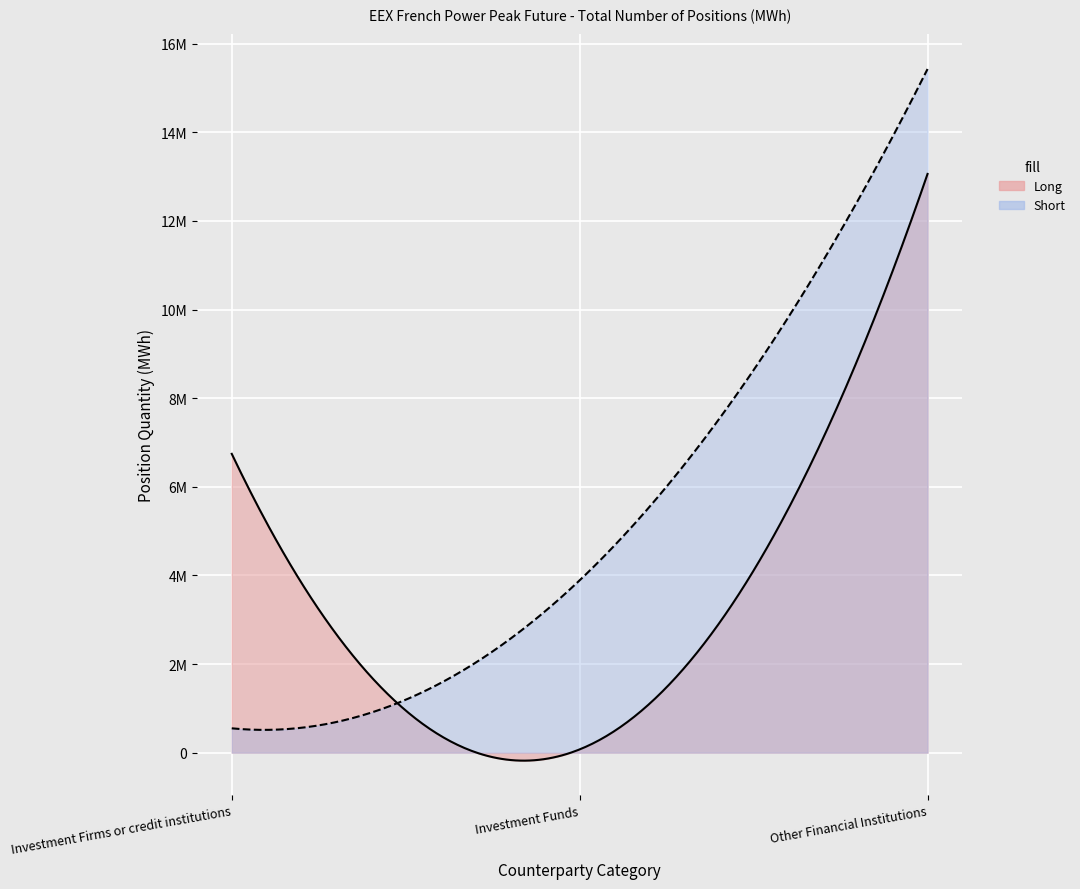

What is the spread (max minus min) of values at Investment Firms or credit institutions?

6194892